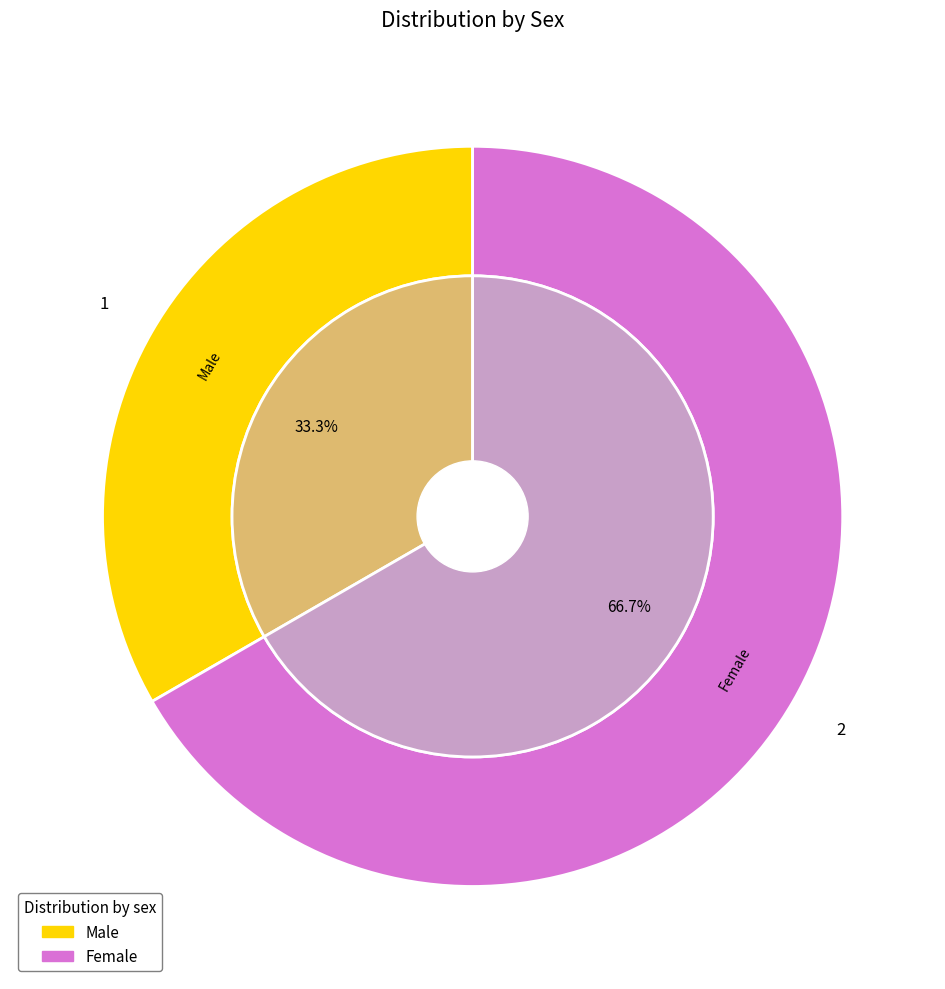

Rank the categories by value from lowest to highest.

Male, Female